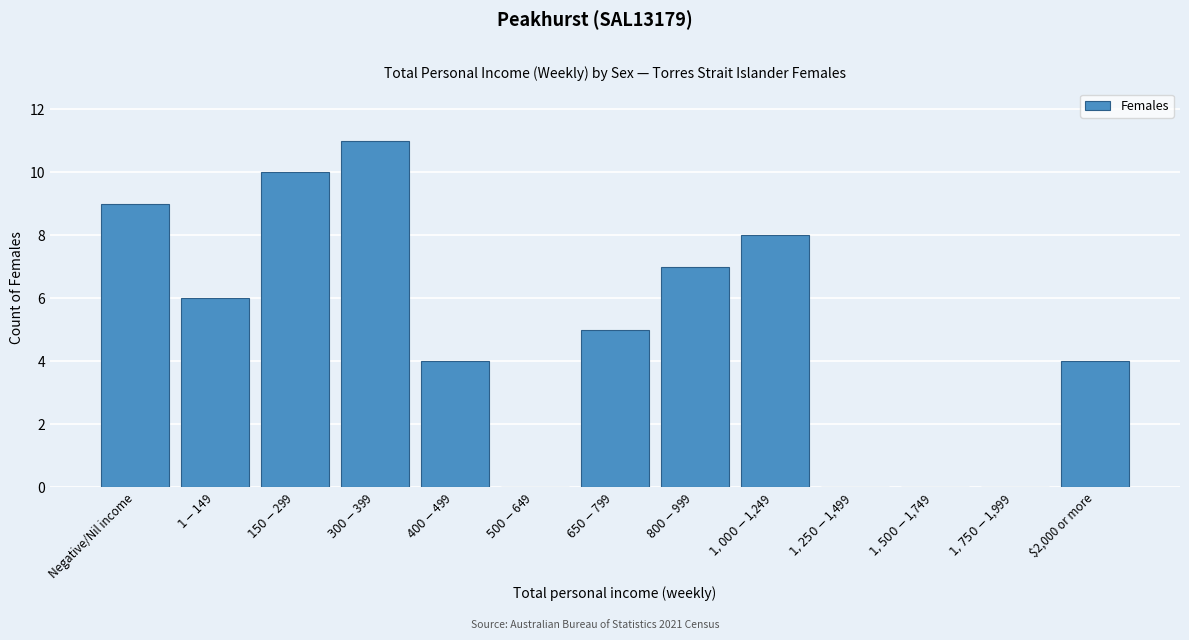

Is it true that the value at $2,000 or more is 7?

False